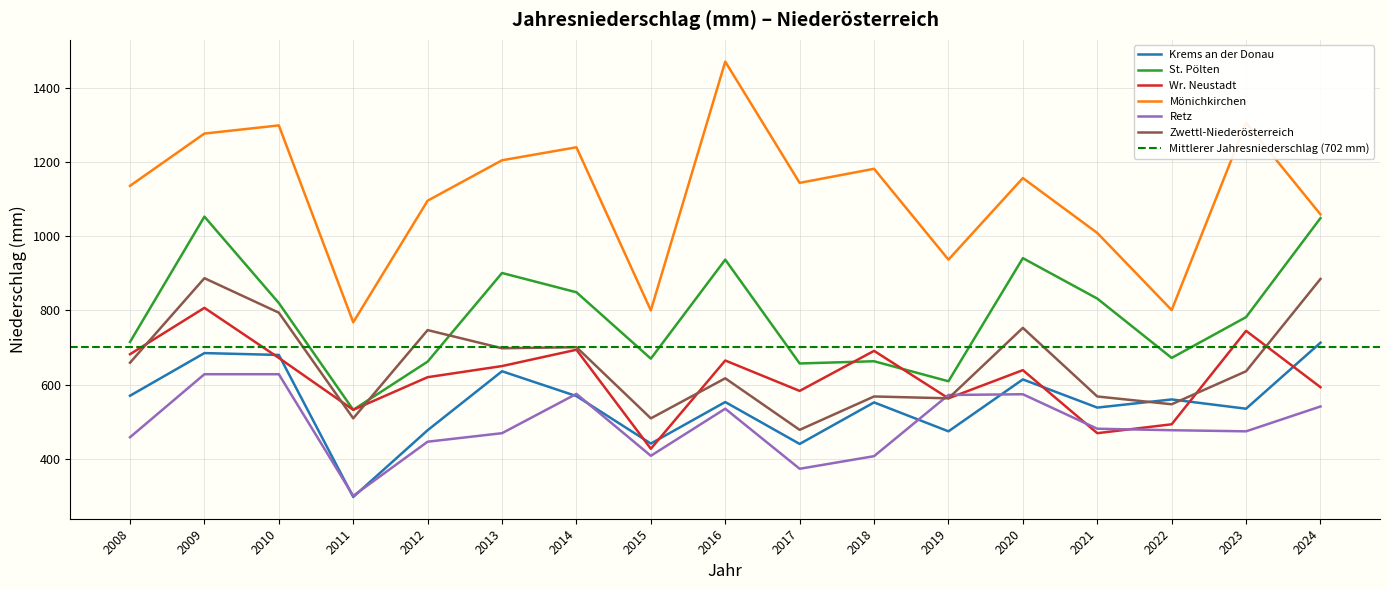

What is the spread (max minus min) of values at 2012?

650